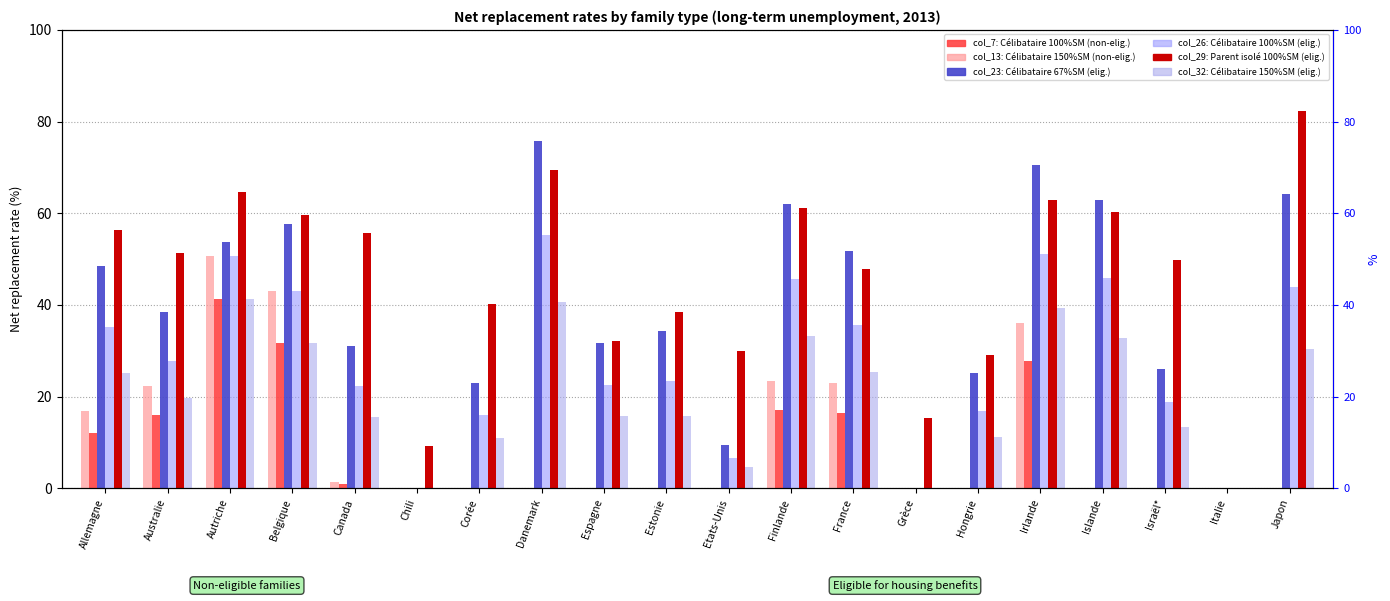

How many positive values does the col_23 (Célibataire, 67% SM, admissible) series have?

17